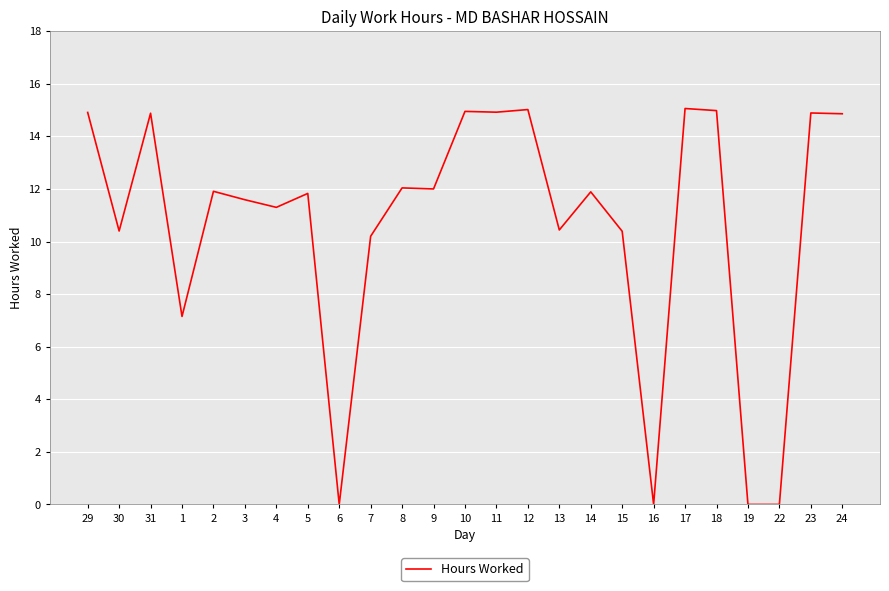

At which label does the data first exceed 11?

29